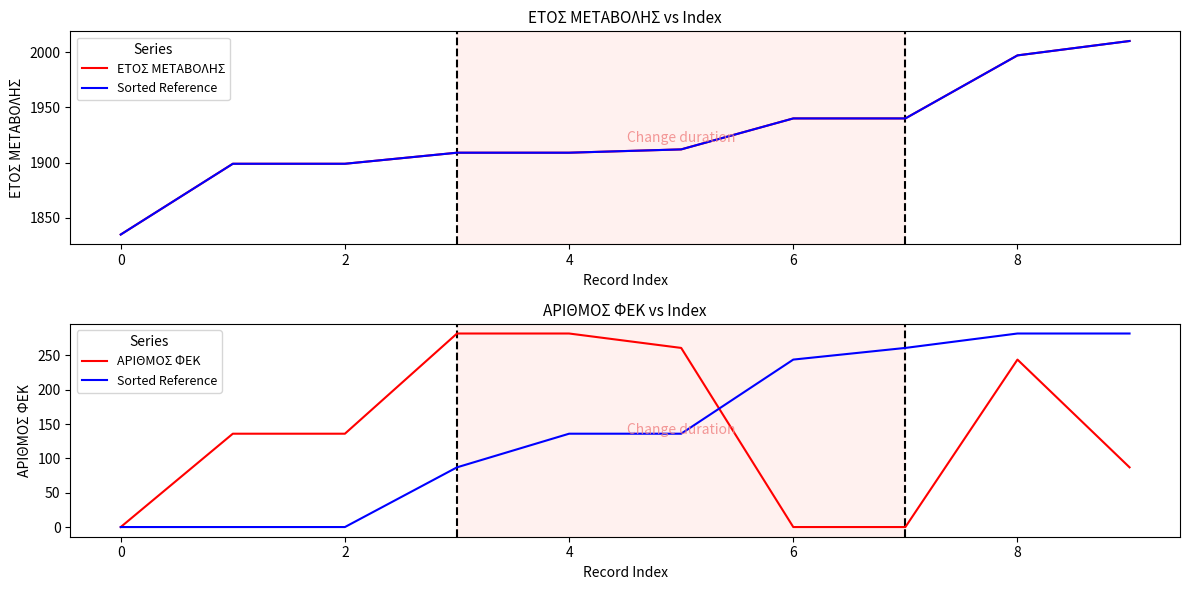

What is the sum of all ΕΤΟΣ ΜΕΤΑΒΟΛΗΣ values?

19250